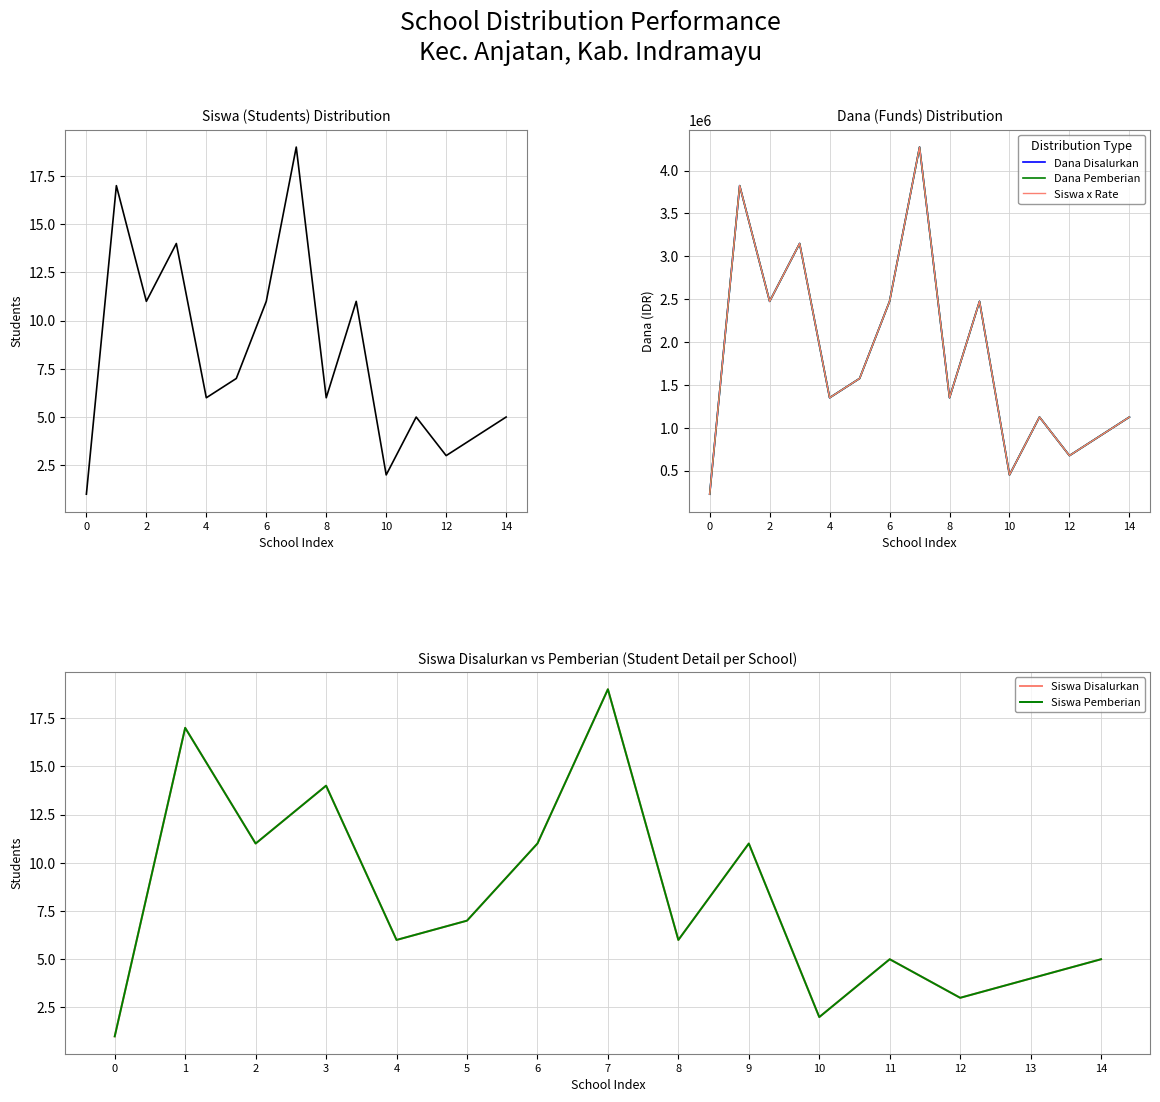

What are all the series names shown in the legend?

Siswa Disalurkan, Dana Disalurkan, Dana Pemberian, Siswa x Rate, Siswa Pemberian